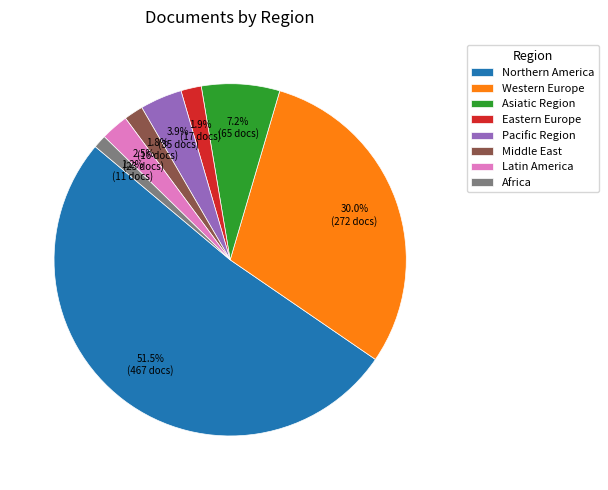

Which has a higher value, Eastern Europe or Asiatic Region?

Asiatic Region